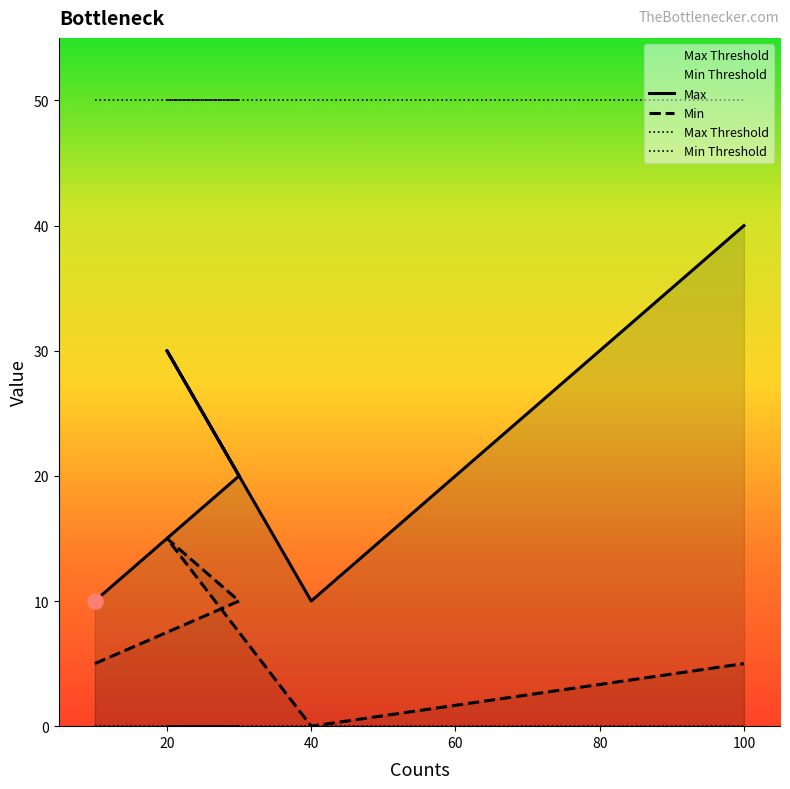

Is the value of Min at 20 greater than the value of Max at 20?

No